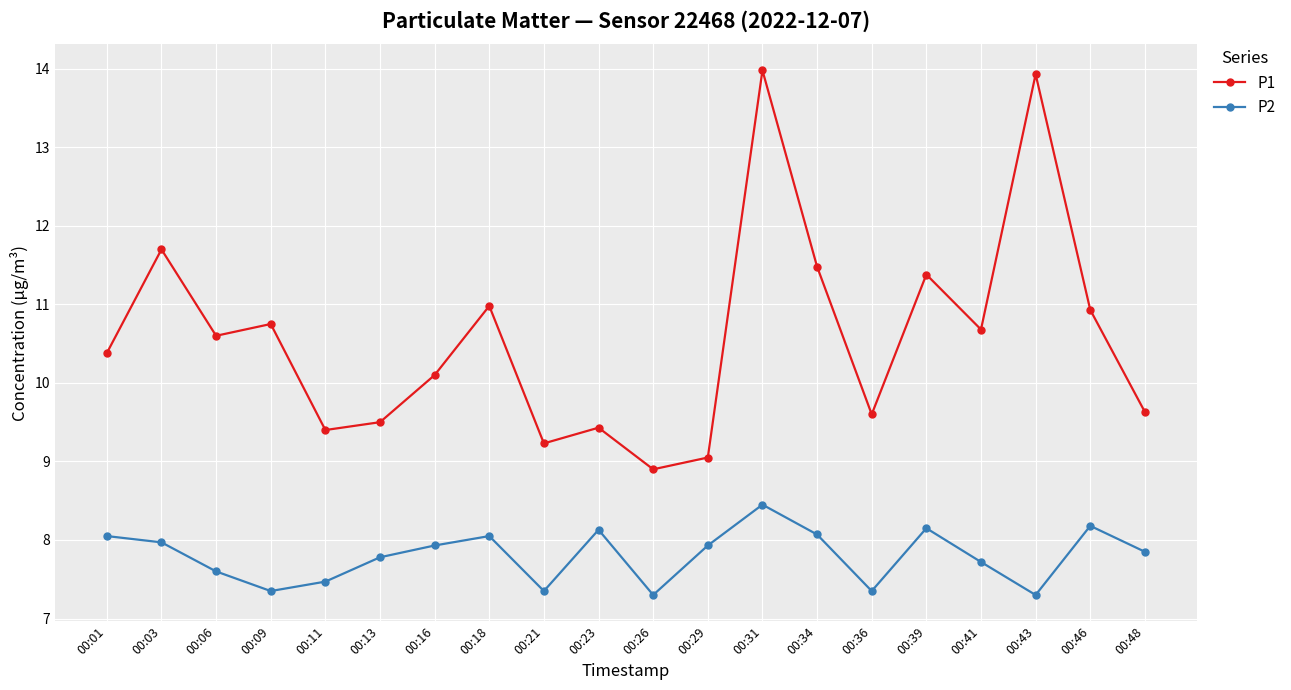

True or false: P1 and P2 cross at least once.

False